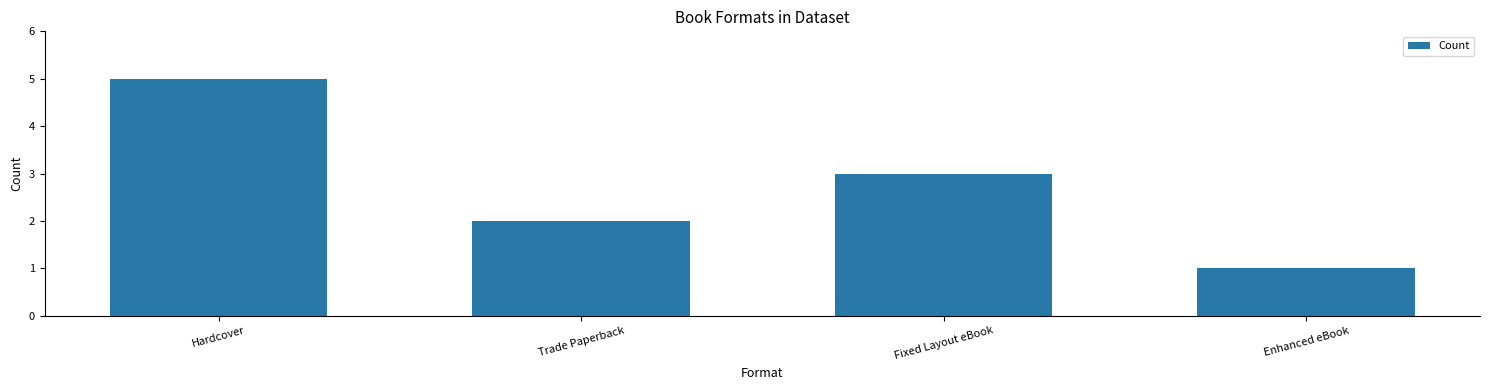

What is the label of the 2nd bar from the left?

Trade Paperback